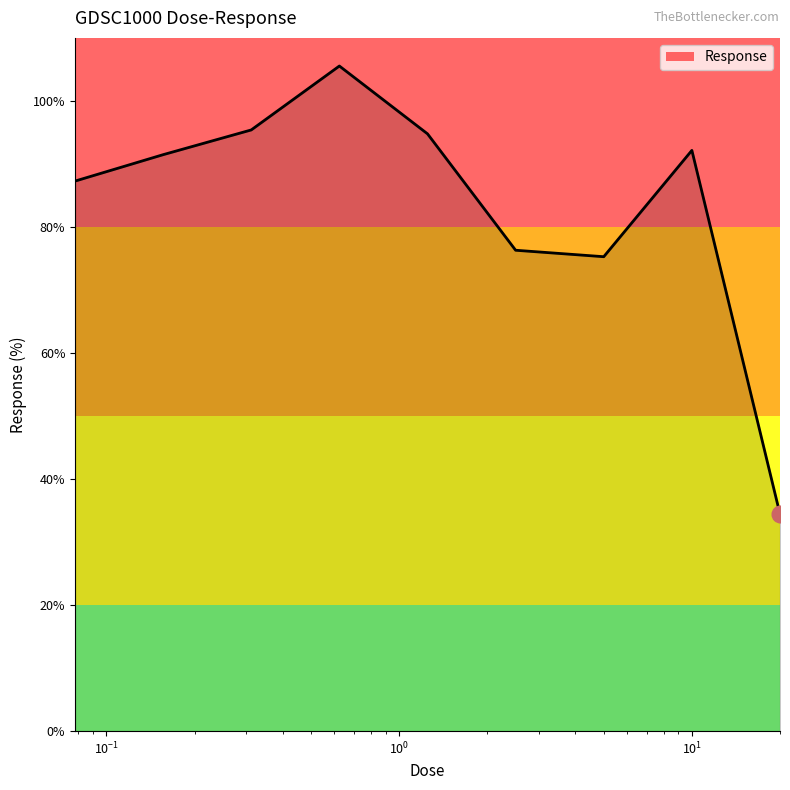

What is the smallest value displayed?

34.4